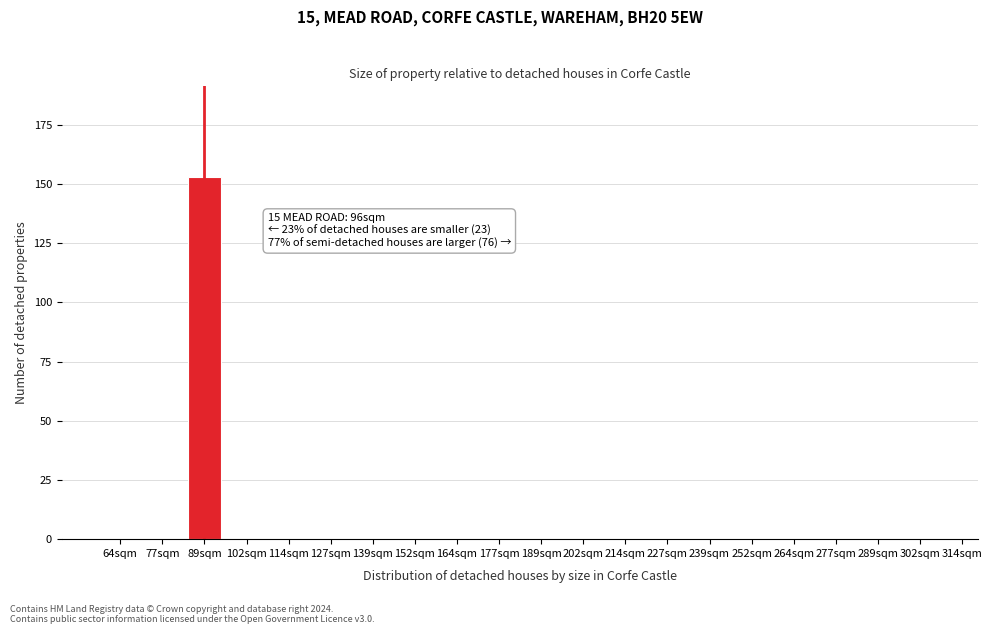

Reading right to left, list all the values displayed in this chart.

302sqm=0	289sqm=0	277sqm=0	264sqm=0	252sqm=0	239sqm=0	227sqm=0	214sqm=0	202sqm=0	189sqm=0	177sqm=0	164sqm=0	152sqm=0	139sqm=0	127sqm=0	114sqm=0	102sqm=0	89sqm=153	77sqm=0	64sqm=0